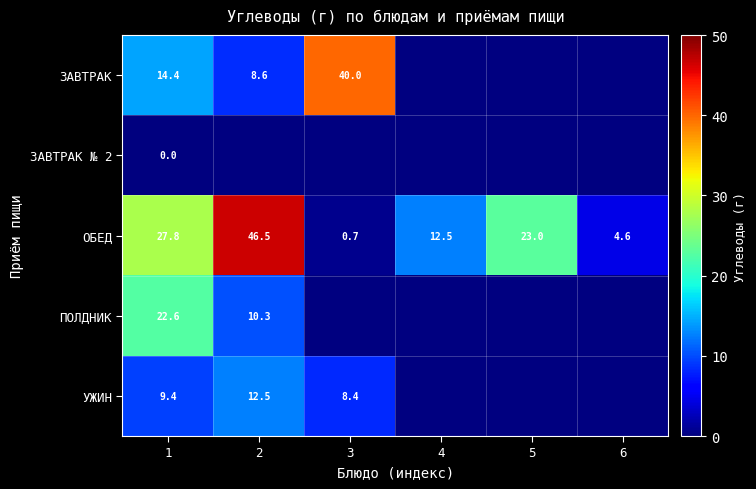

Between 4 and 3, which is larger?

3